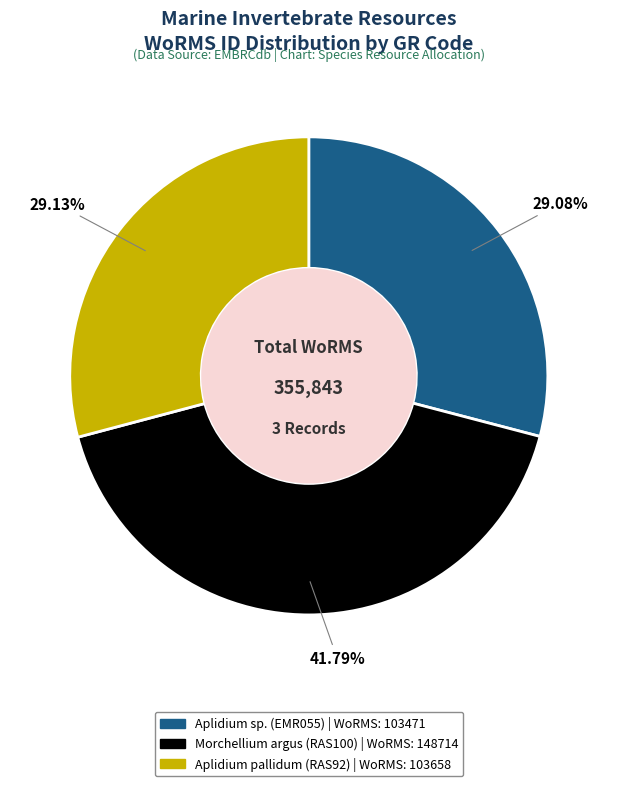

Is there any slice that represents more than half of the pie?

No